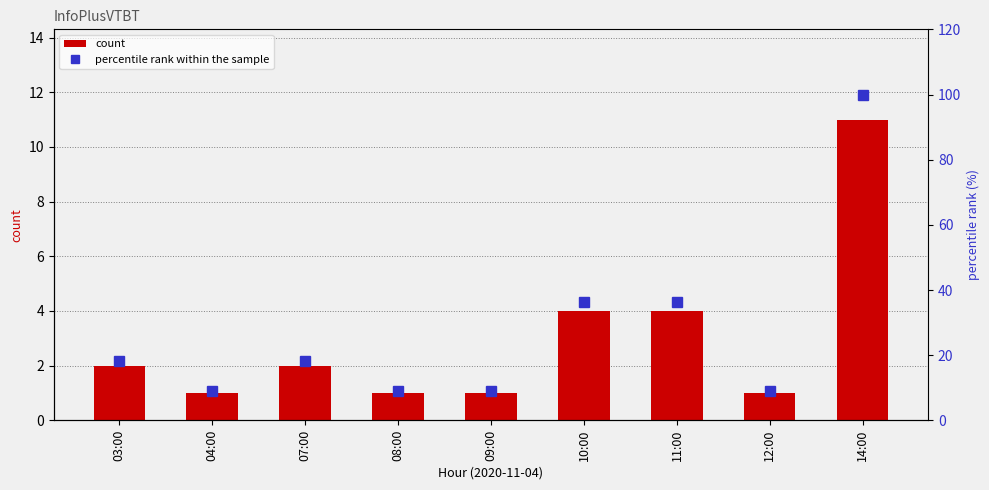

Reading right to left, extract all data points from this chart.

count: 11.0	1.0	4.0	4.0	1.0	1.0	2.0	1.0	2.0
percentile rank within the sample: 100.0	9.1	36.4	36.4	9.1	9.1	18.2	9.1	18.2